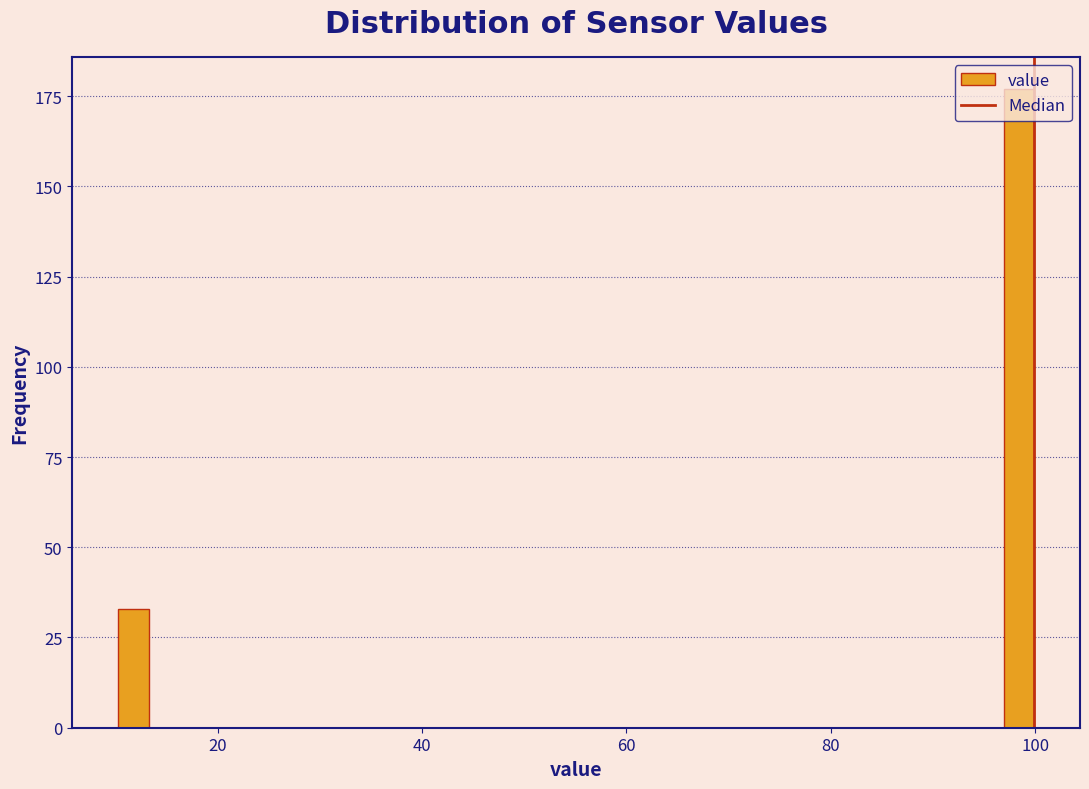

Around what value on the x-axis is the tallest bar? Give the approximate position of its centre, as read against the axis.

98